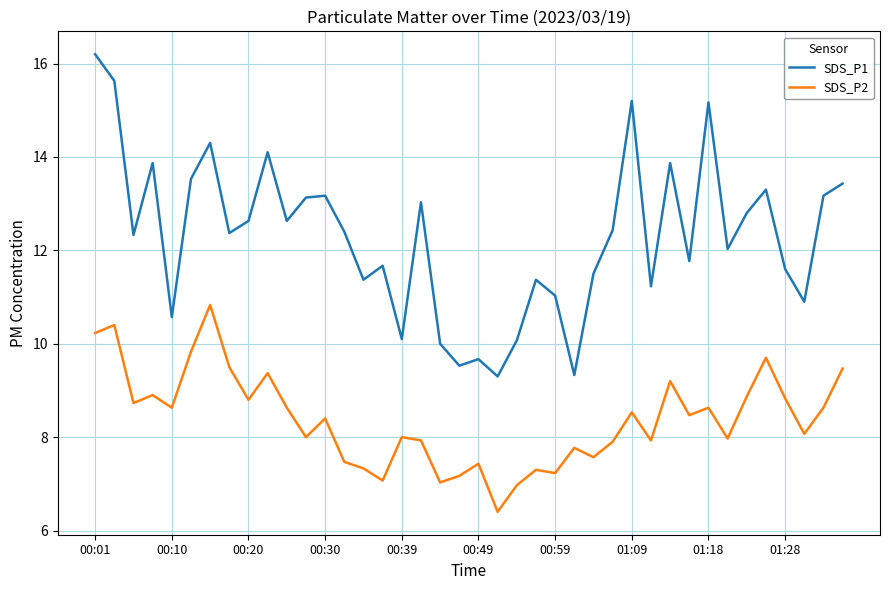

Rank the series by their maximum value, from lowest to highest.

SDS_P2, SDS_P1